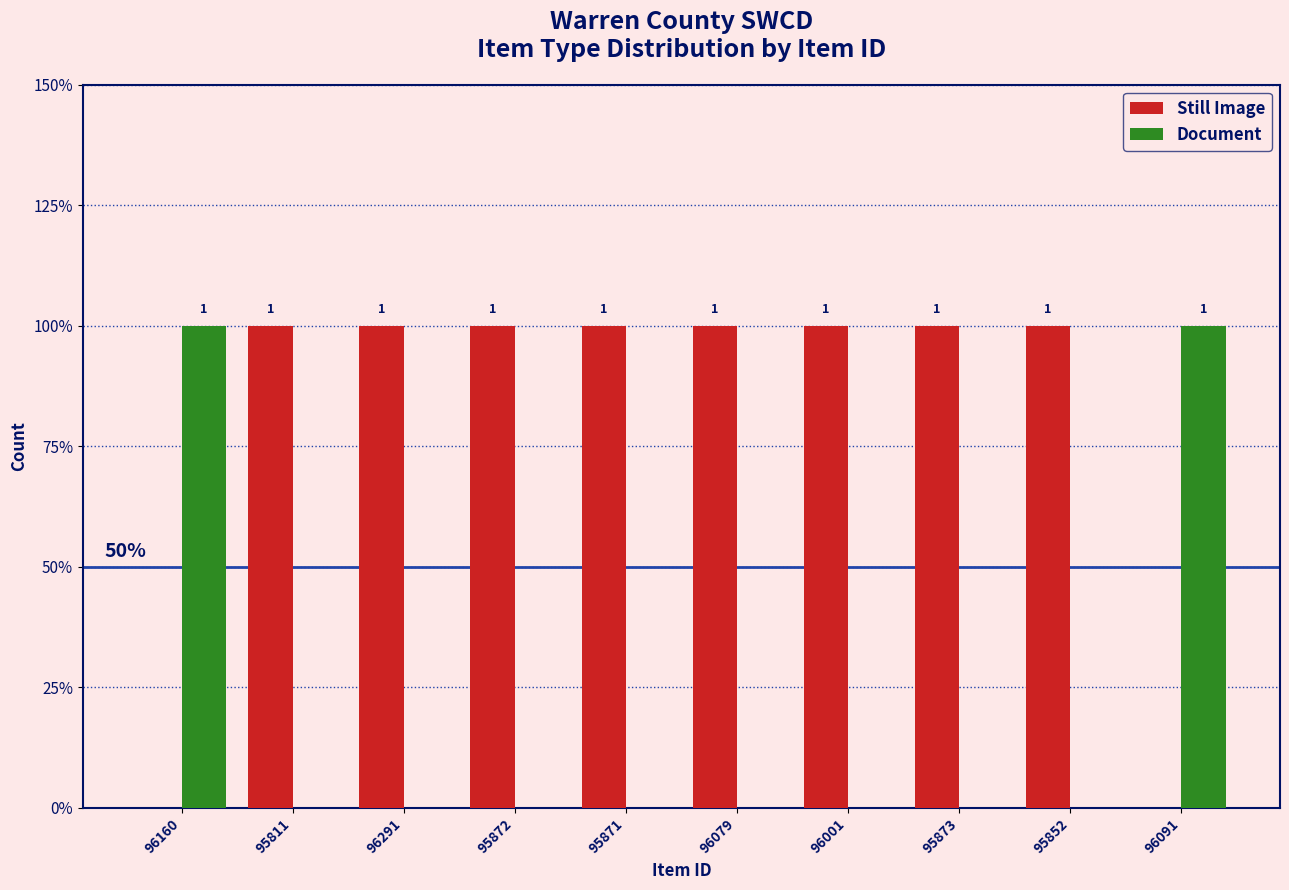

What are all the series names shown in the legend?

Still Image, Document